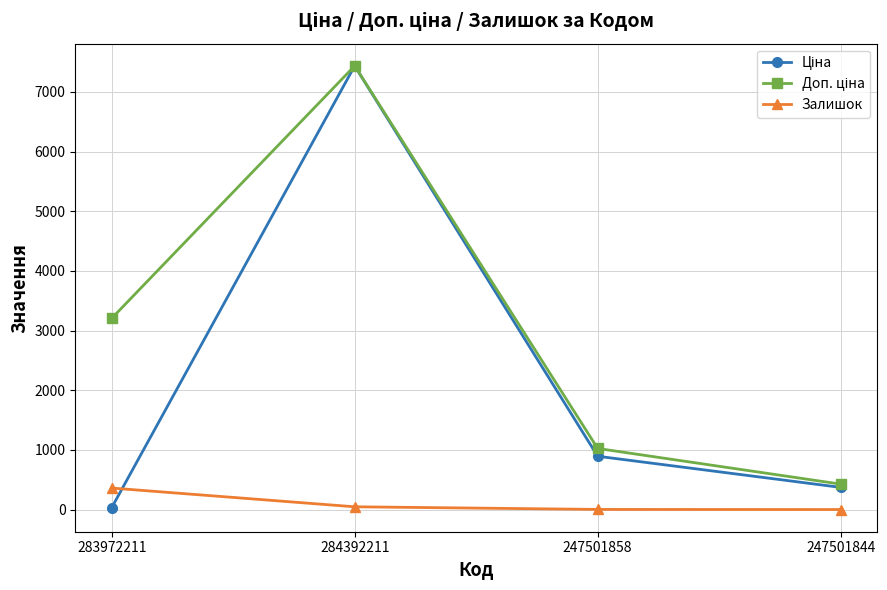

At which category is the sum across all series the highest?

284392211